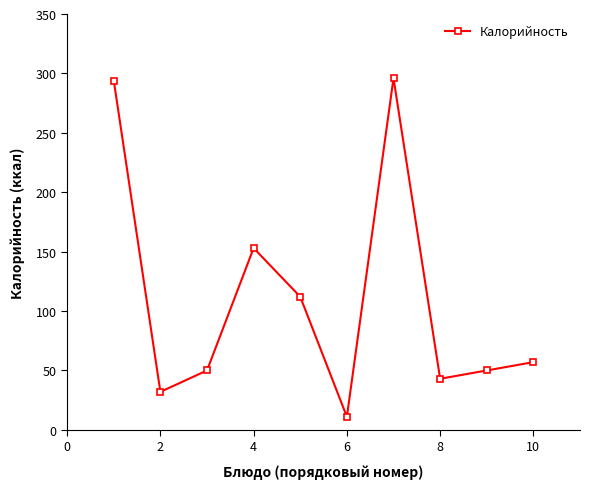

What is the value of the 3rd point from the left?

50